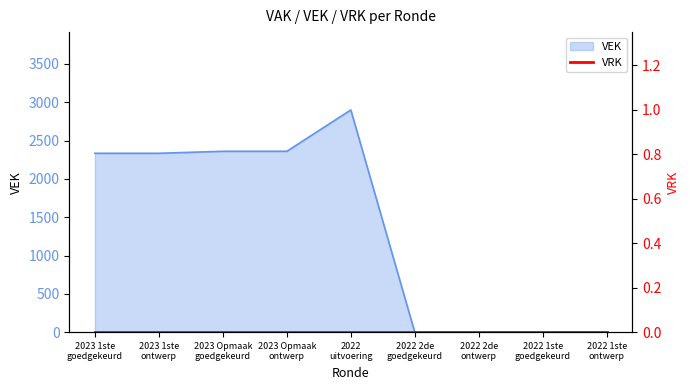

Where is the data nearest to the value 1449?

2023 1ste
goedgekeurd